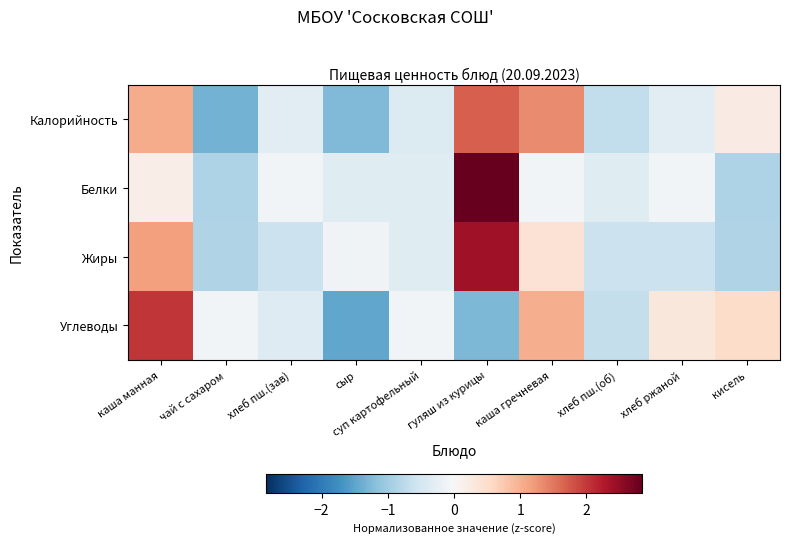

Which series has the widest spread of values?

Белки